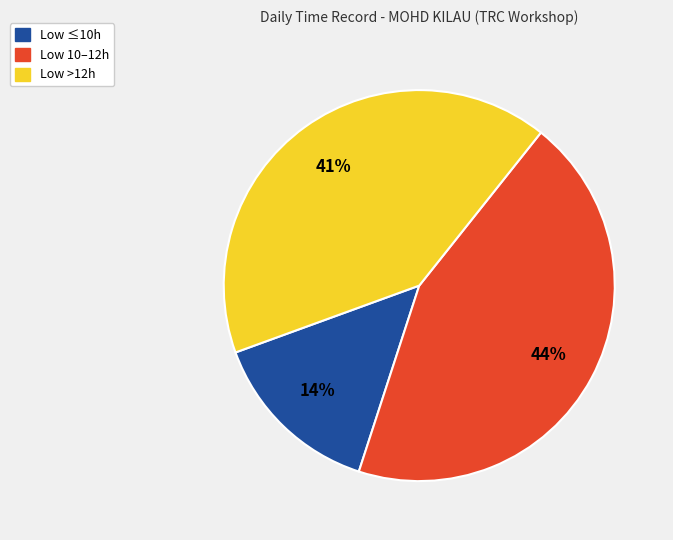

Does any single category account for the majority?

No